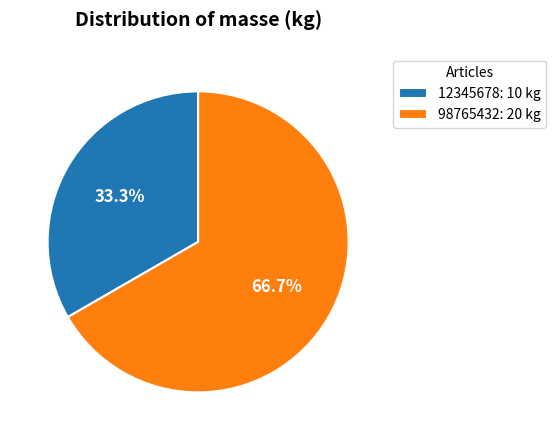

Between 12345678 and 98765432, which is larger?

98765432